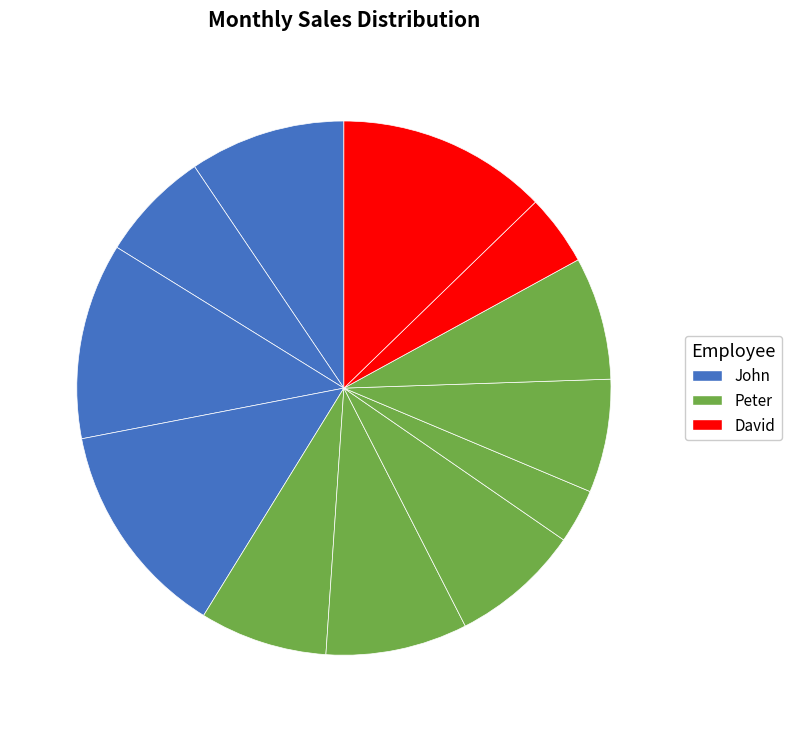

Count the number of slices in the pie.

12